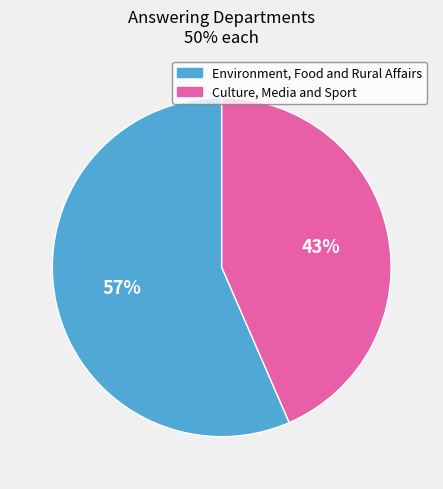

Rank the categories by value from highest to lowest.

Environment, Food and Rural Affairs, Culture, Media and Sport